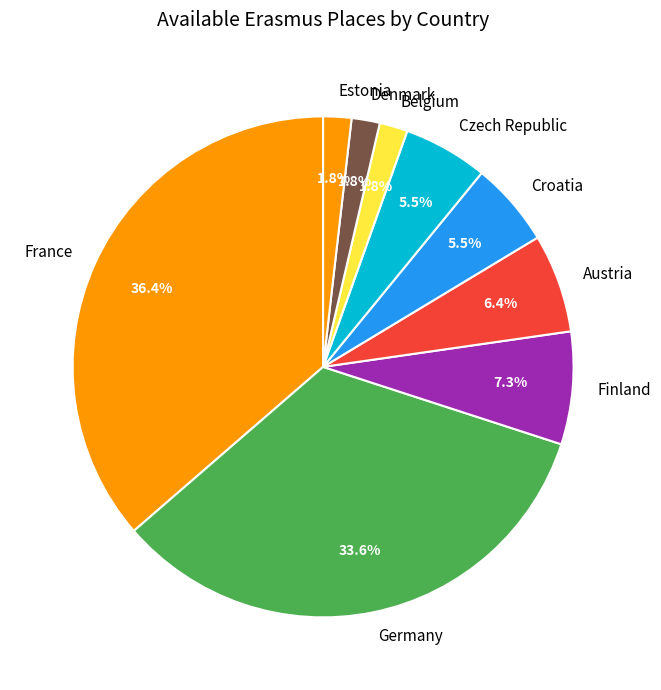

To the nearest percent, what portion does Estonia represent?

2%